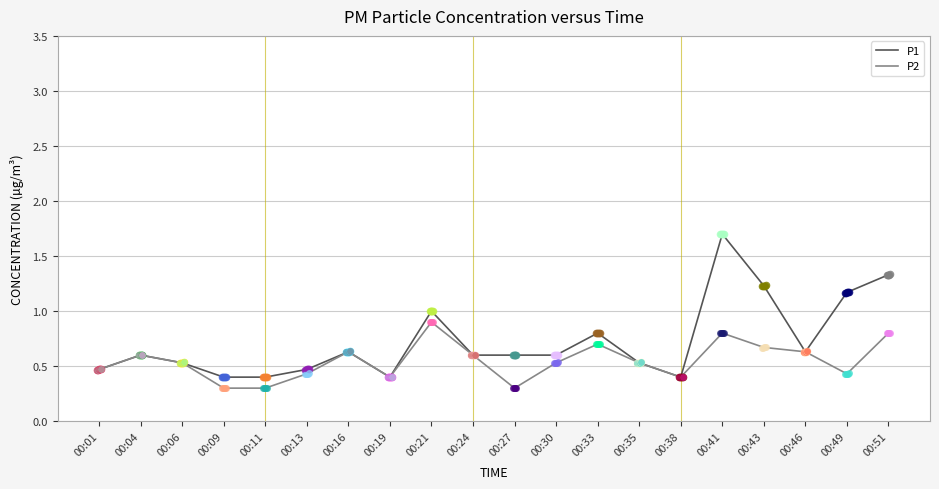

Is the value of P1 at 00:49 greater than the value of P2 at 00:09?

Yes